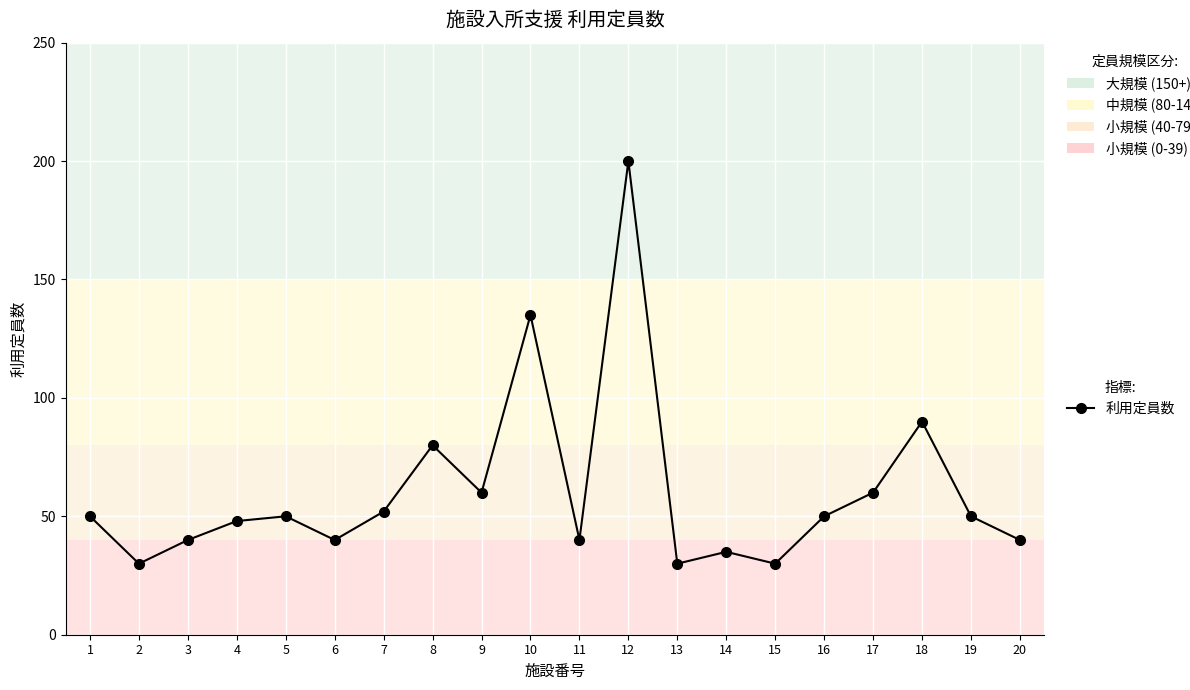

Does the chart have visible grid lines?

Yes